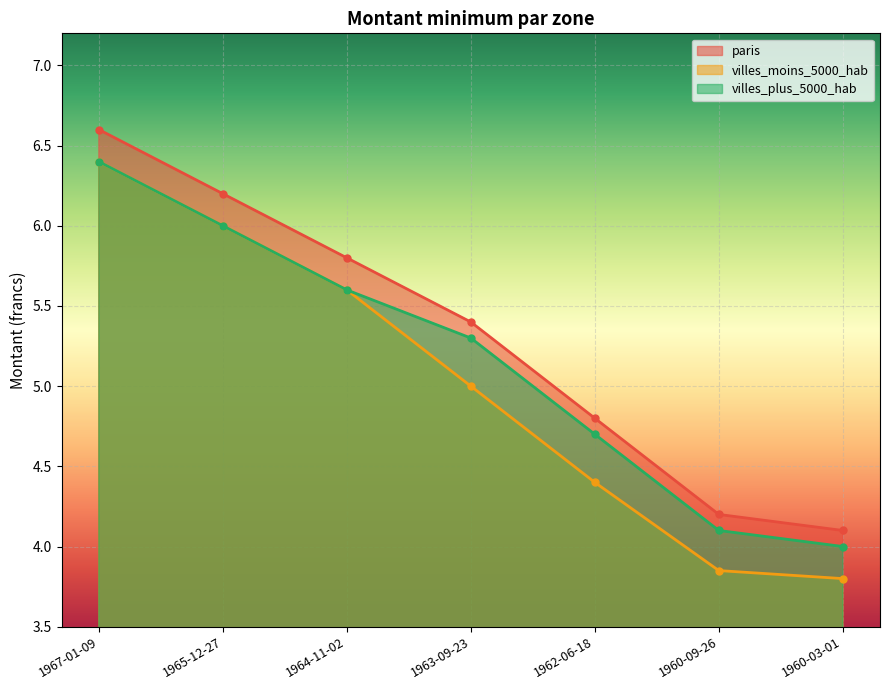

The villes_plus_5000_hab series shows 8.3 at 1962-06-18. True or false?

False